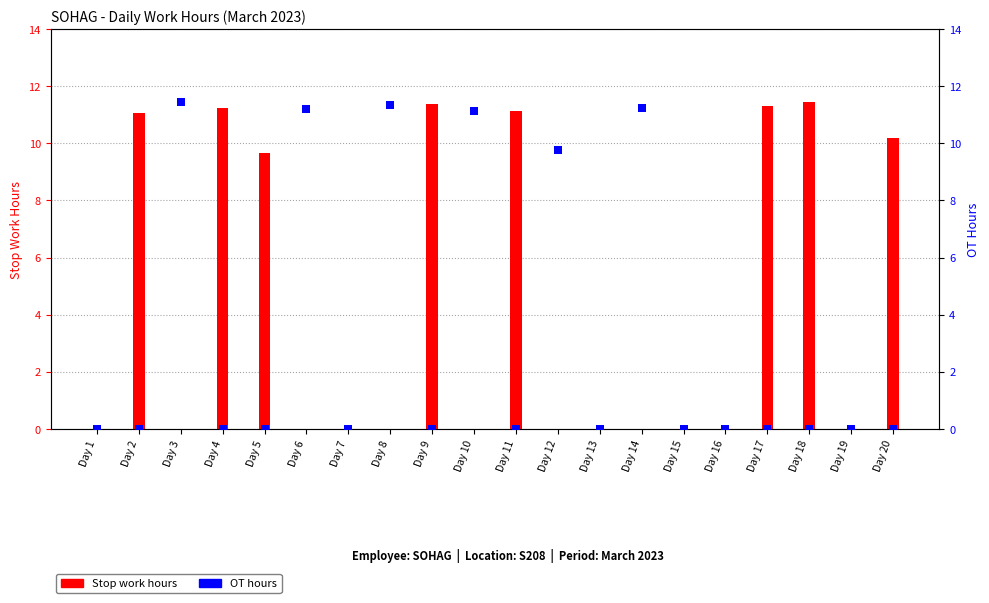

Which series contains the highest Y value?

Stop work hours